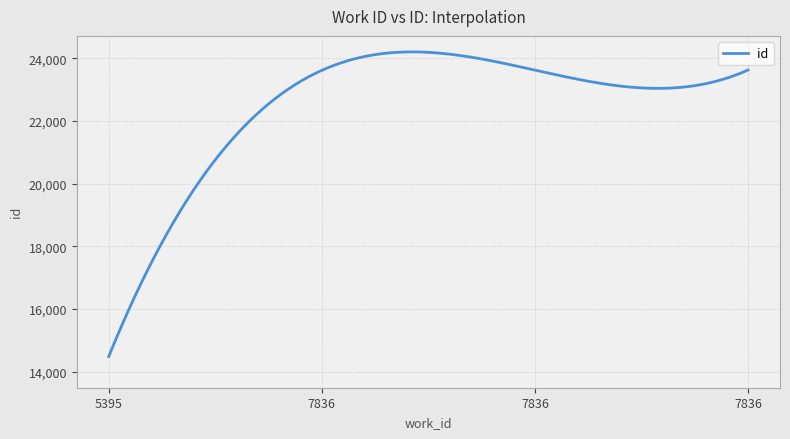

What is the minimum value shown in the chart?

14483.0